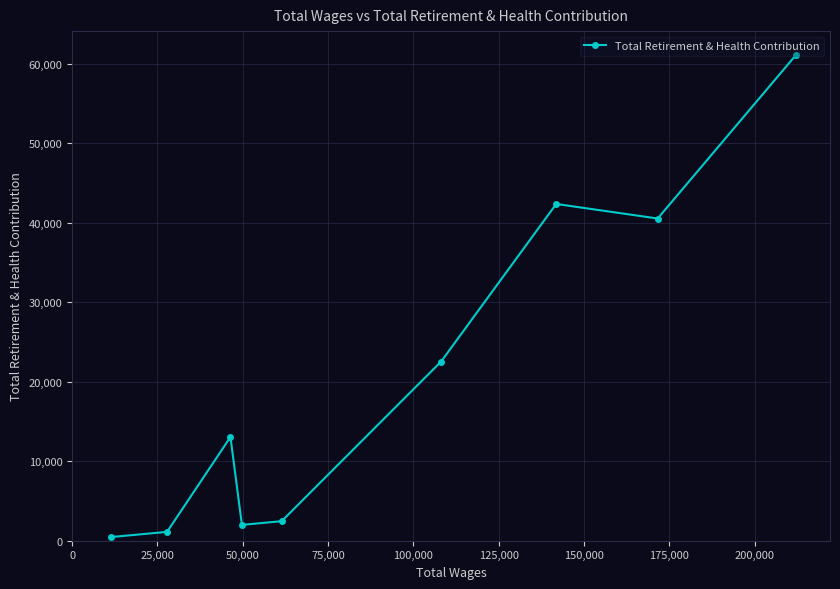

What is the smallest value displayed?

455